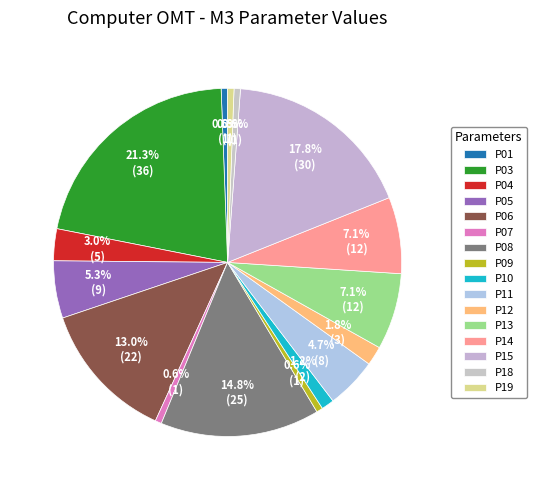

How many slices are in this pie chart?

16